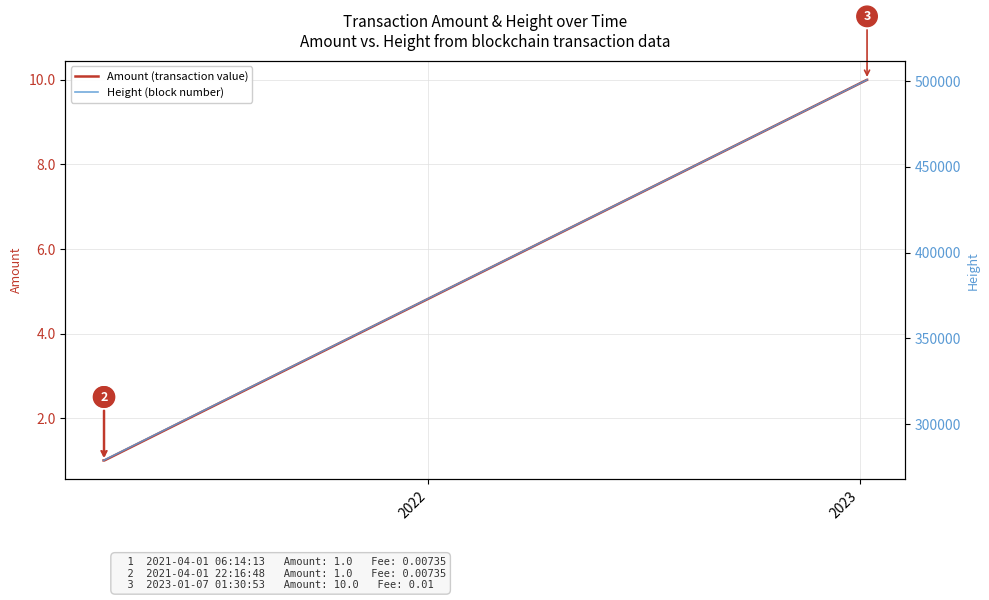

What is the highest value of the Amount (transaction value) series?

10